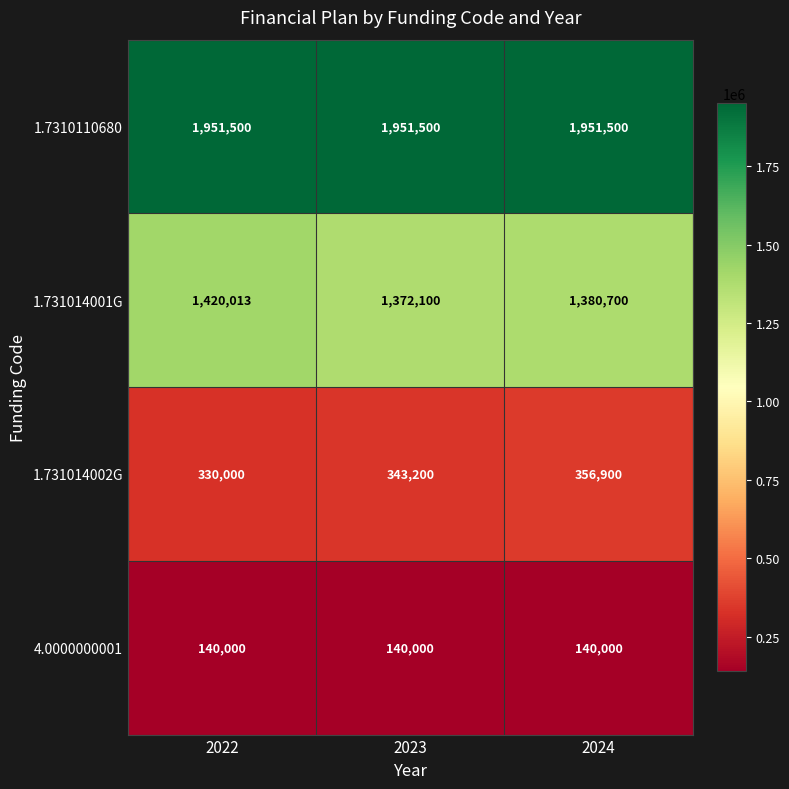

Count the number of data series in this chart.

4